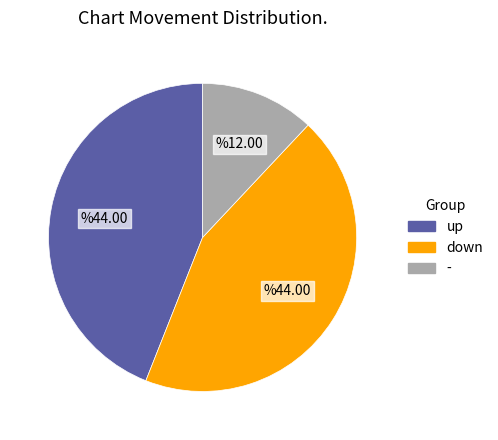

Do - and up together represent more than half of the pie?

Yes